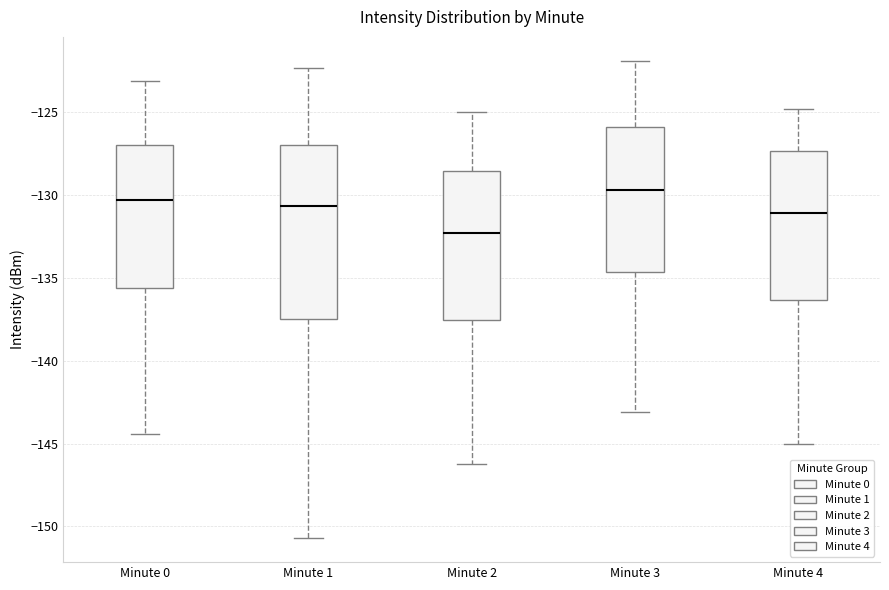

Where is the lower edge of the box for Minute 1 on the y-axis? The values are not printed on the chart, so give them approximately, as read against the axis.

-137.5